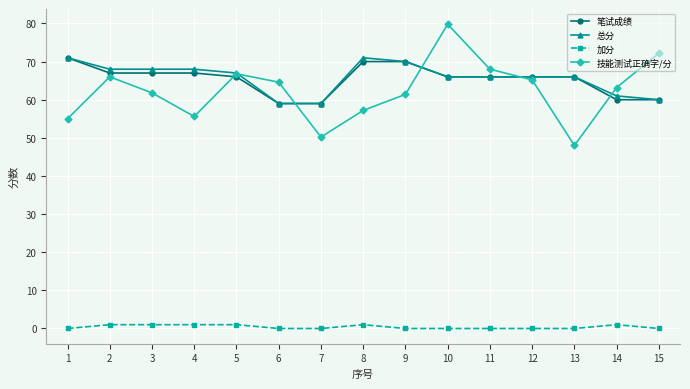

How many lines are shown in the chart?

4